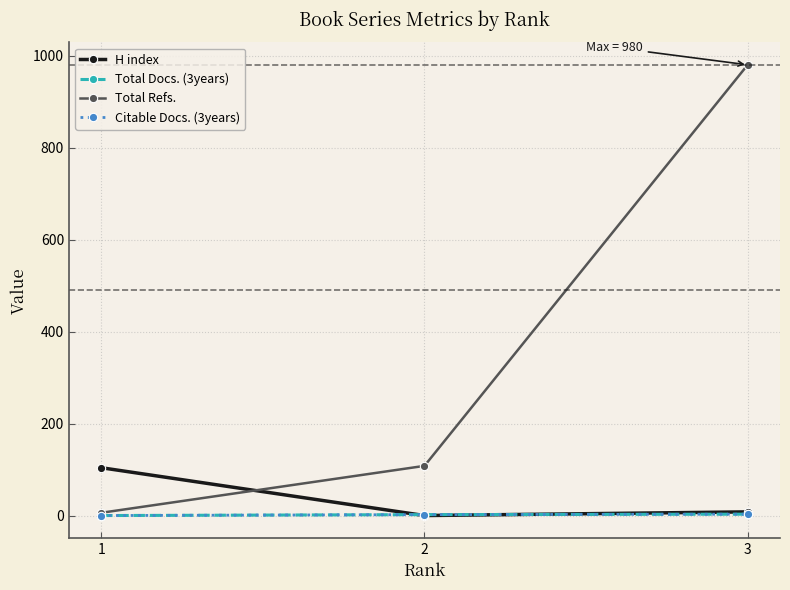

Does the chart have visible grid lines?

Yes